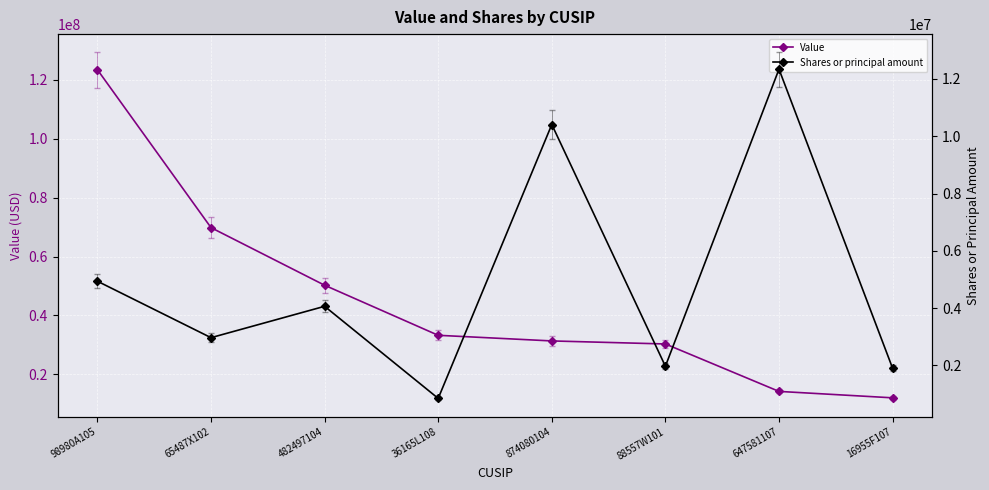

How many lines are shown in the chart?

2